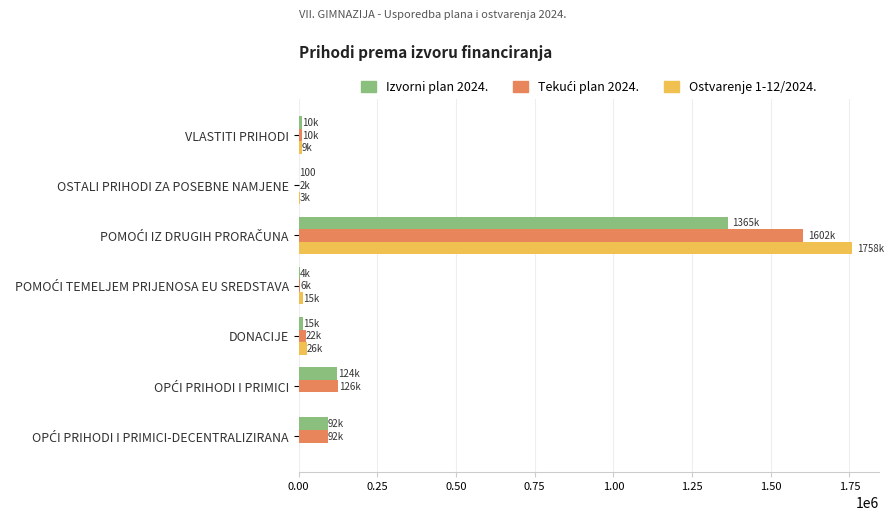

What is the sum of all Ostvarenje 1-12/2024. values?

1811314.4